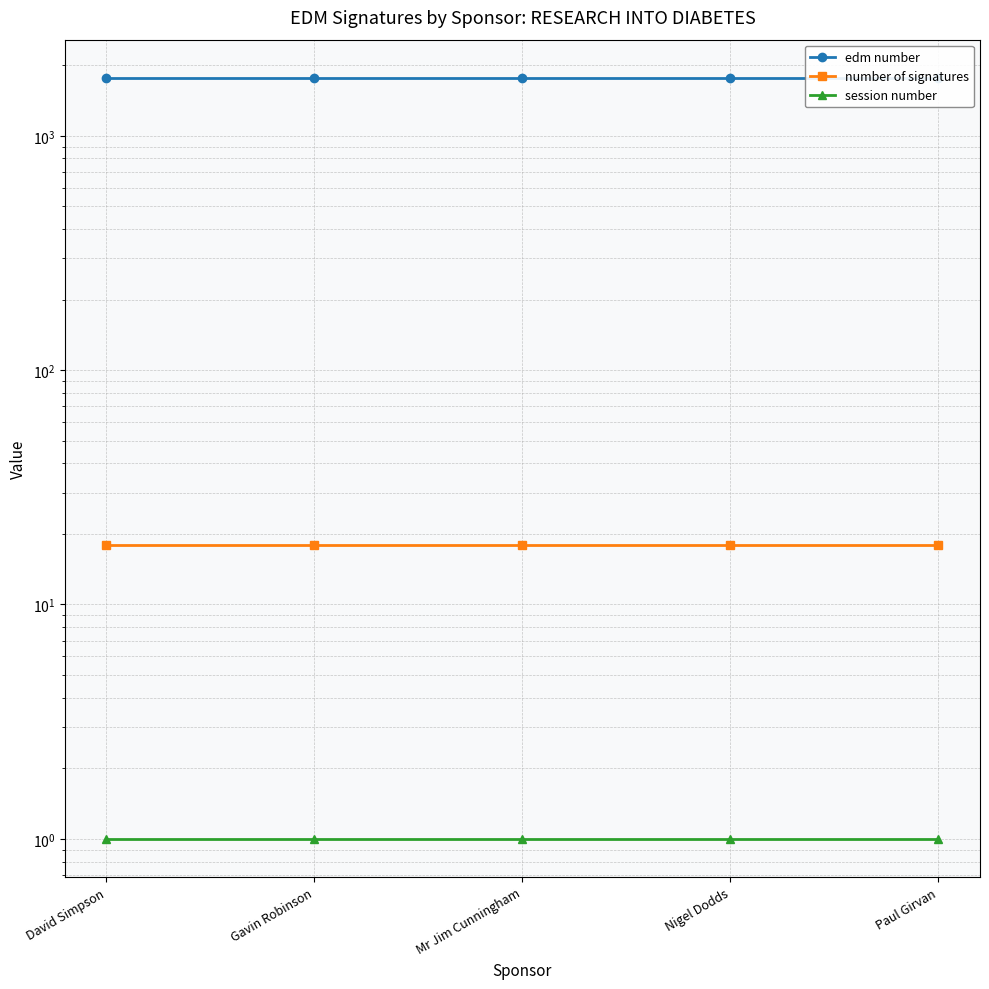

Between David Simpson and Mr Jim Cunningham, which series saw the biggest shift?

edm number